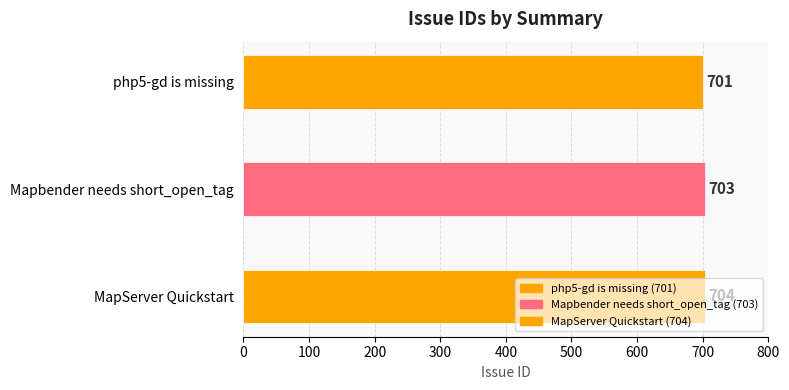

Reading right to left, extract all data points from this chart.

704	703	701